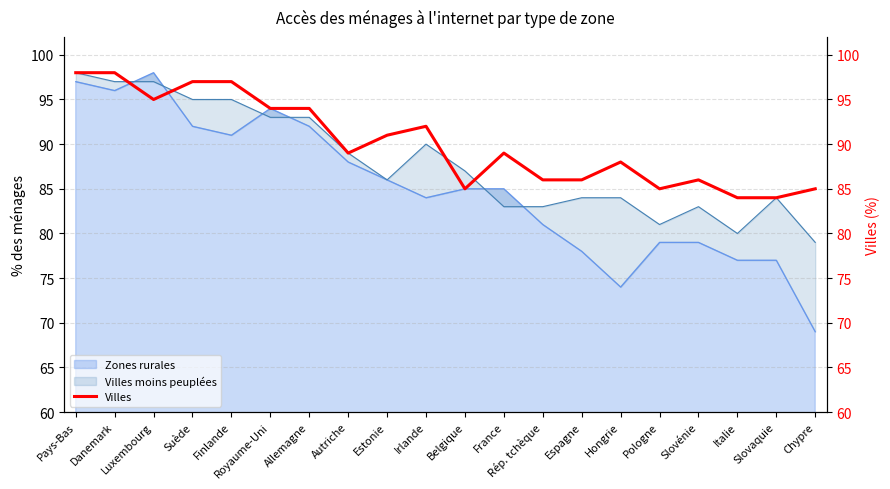

True or false: the data has more than 1 interior local peaks.

True